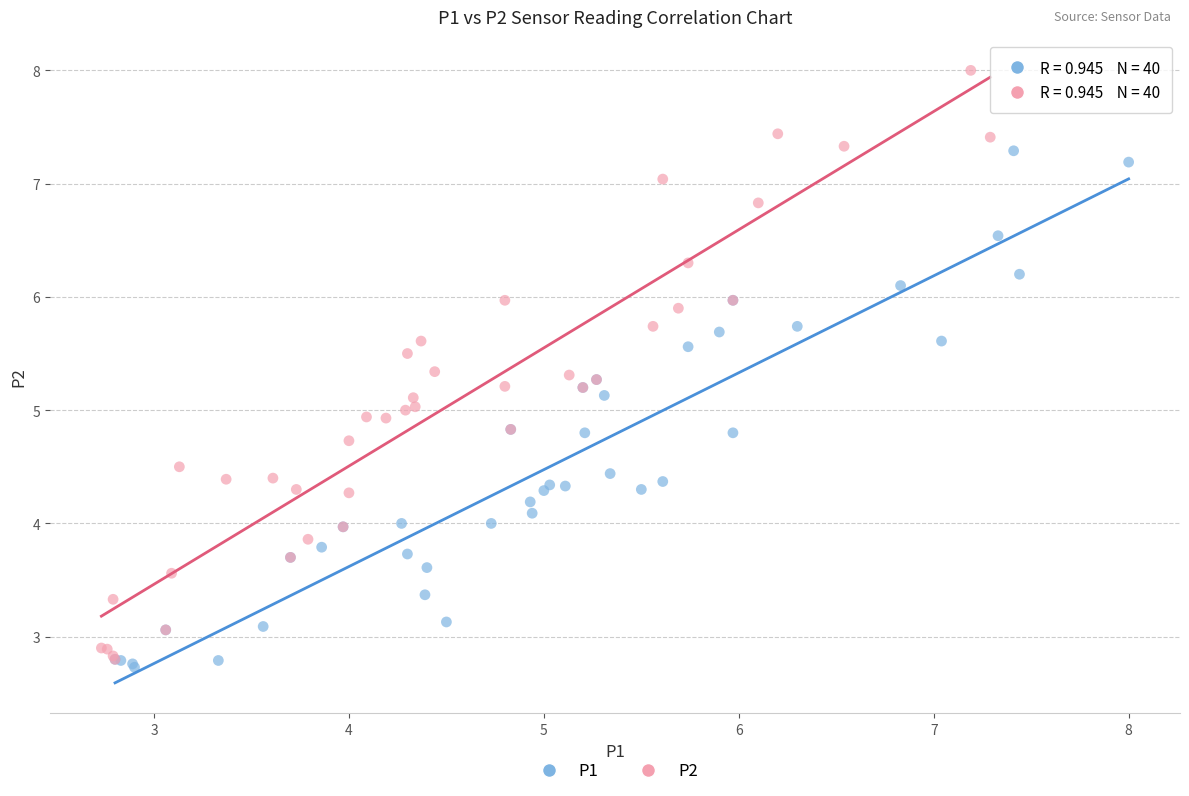

Which series contains the lowest Y value?

P1